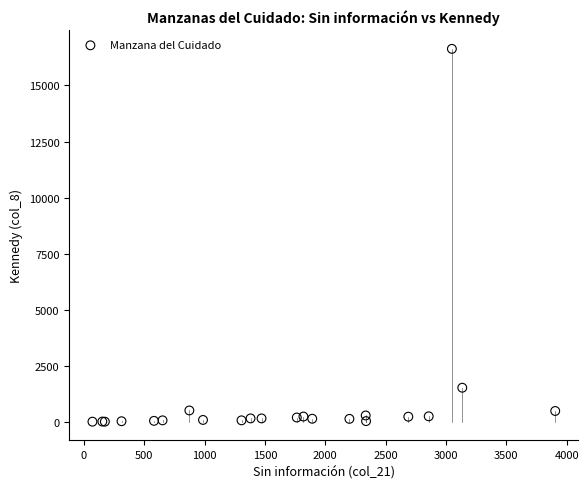

What Y value in the scatter plot is closest to 8322?

1524